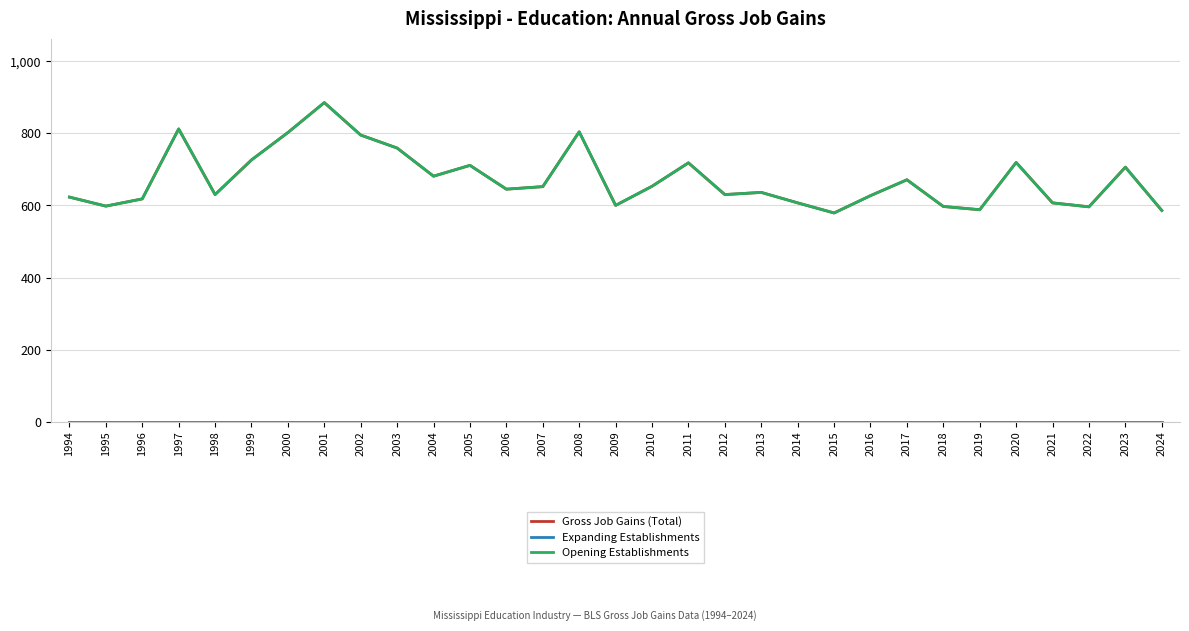

Does the chart display data point markers on the line(s)?

No